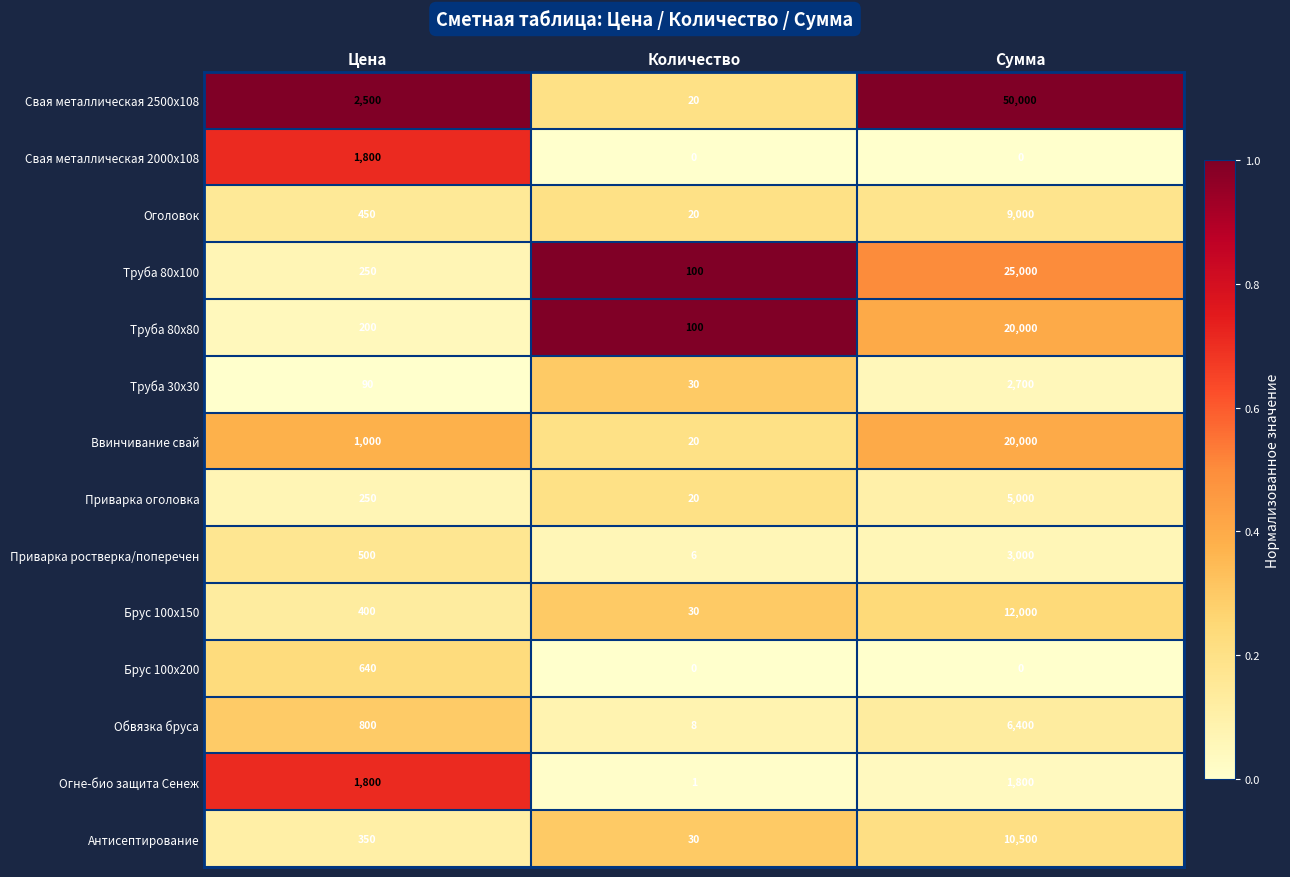

Rank the categories by Труба 80х100 value from highest to lowest.

Сумма, Цена, Количество